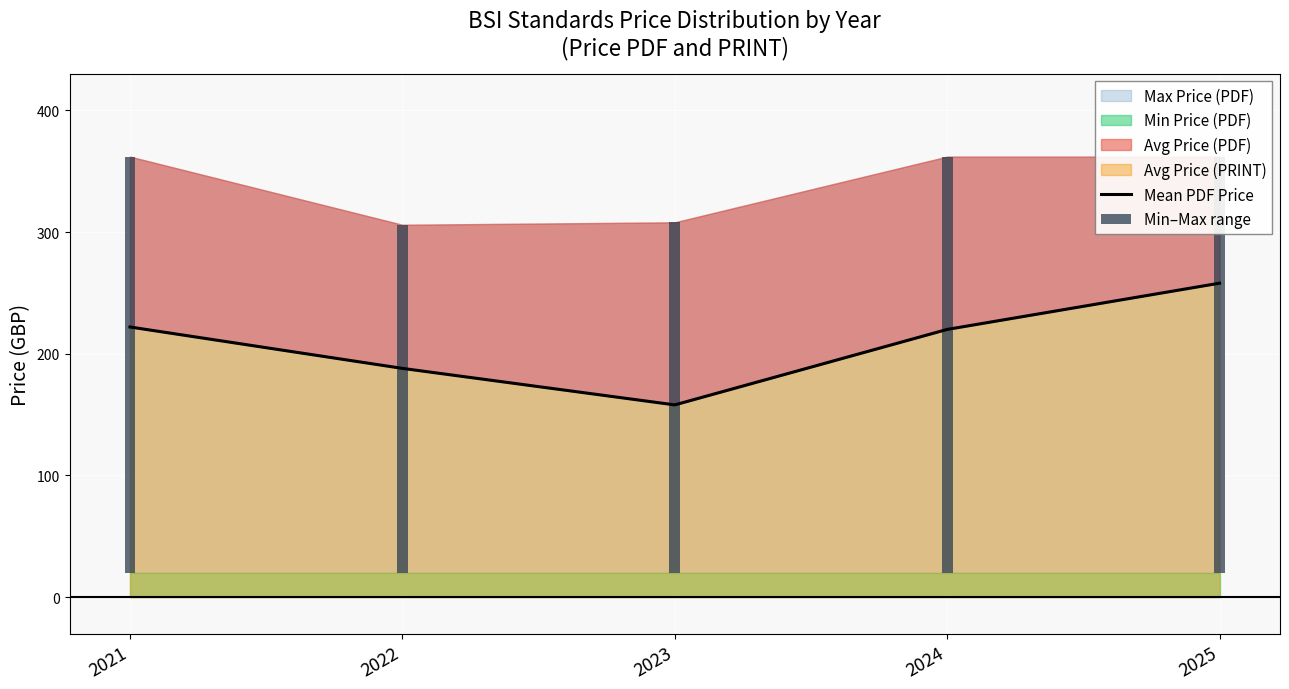

What is the sum of all values?

1046